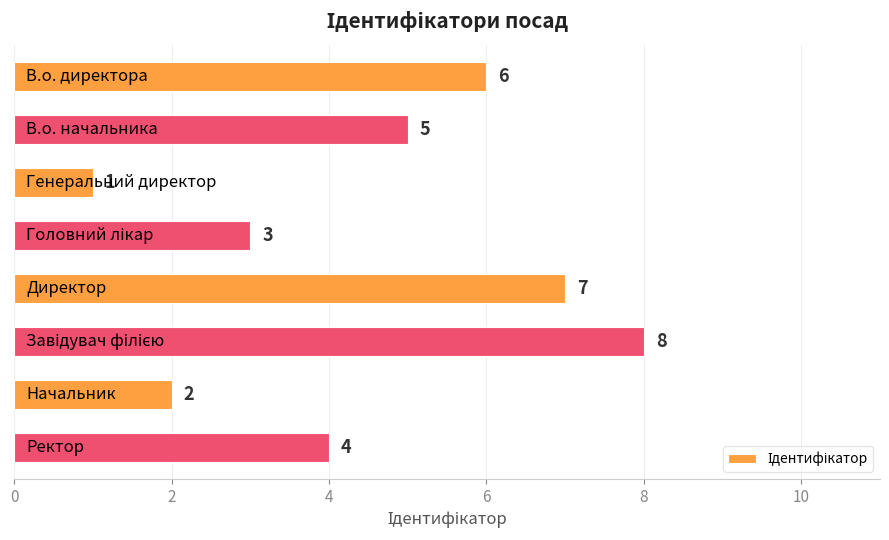

What is the minimum value shown in the chart?

1